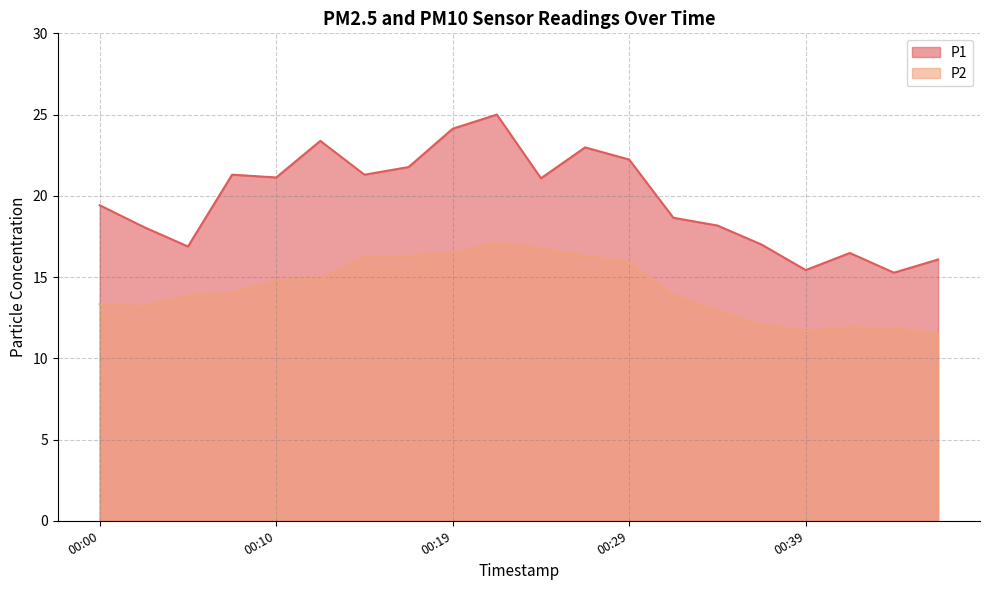

True or false: P1 and P2 cross at least once.

False